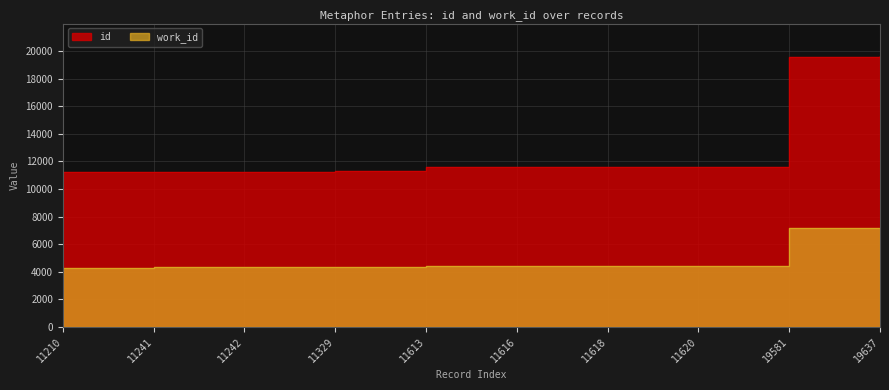

Between 11613 and 11616, which series saw the biggest shift?

id